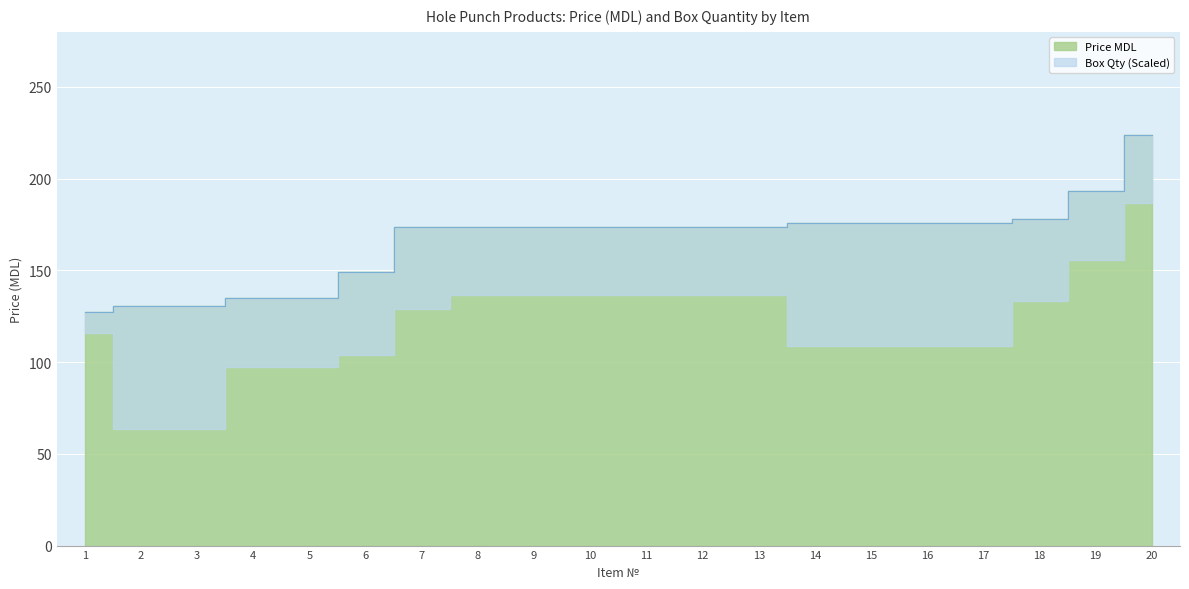

Which has a higher value, 17 or 18?

18